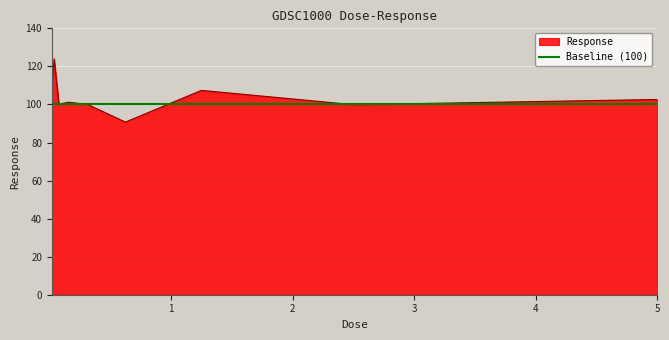

Which series has the widest spread of values?

Response